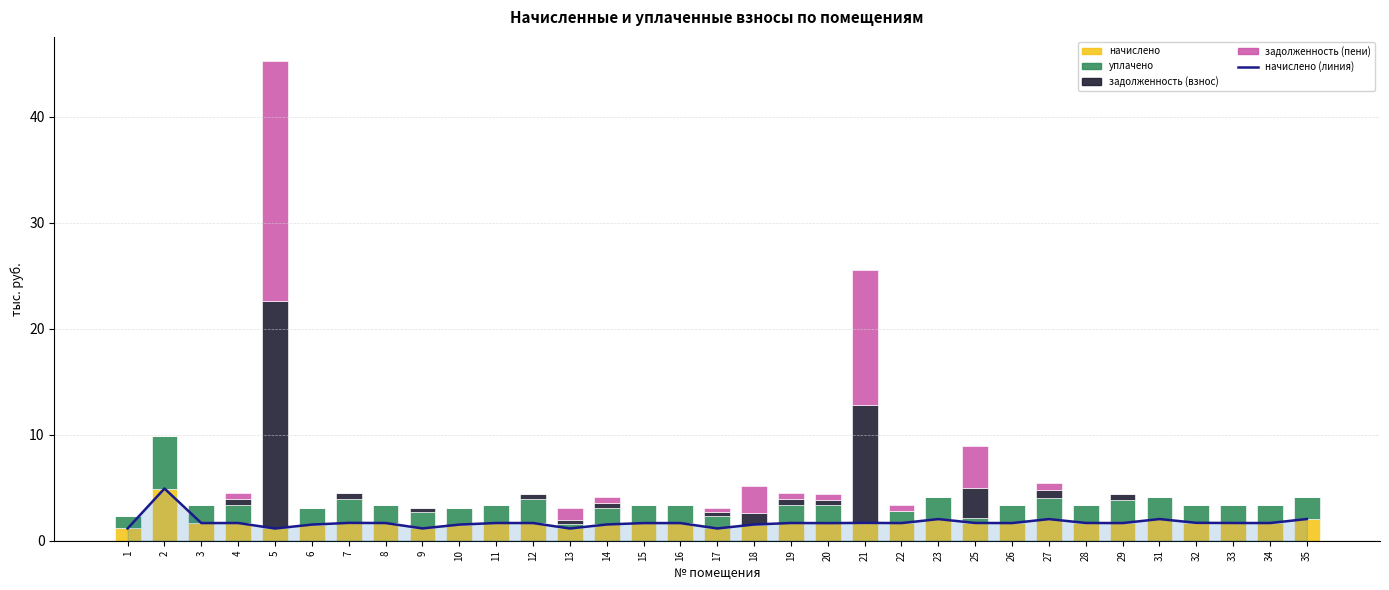

What is the difference between the задолженность (взнос) values at 35 and 5?

21.5